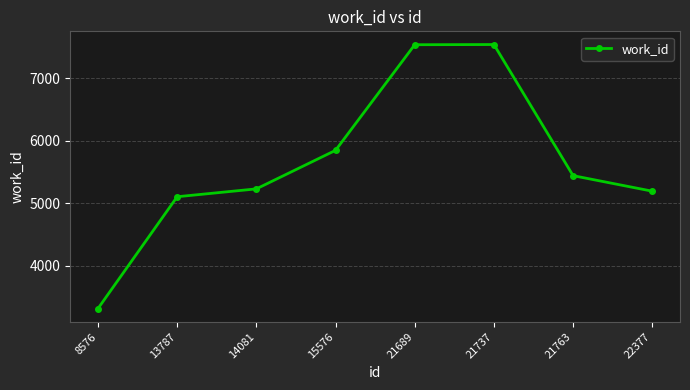

Which label corresponds to the smallest value in the chart?

8576